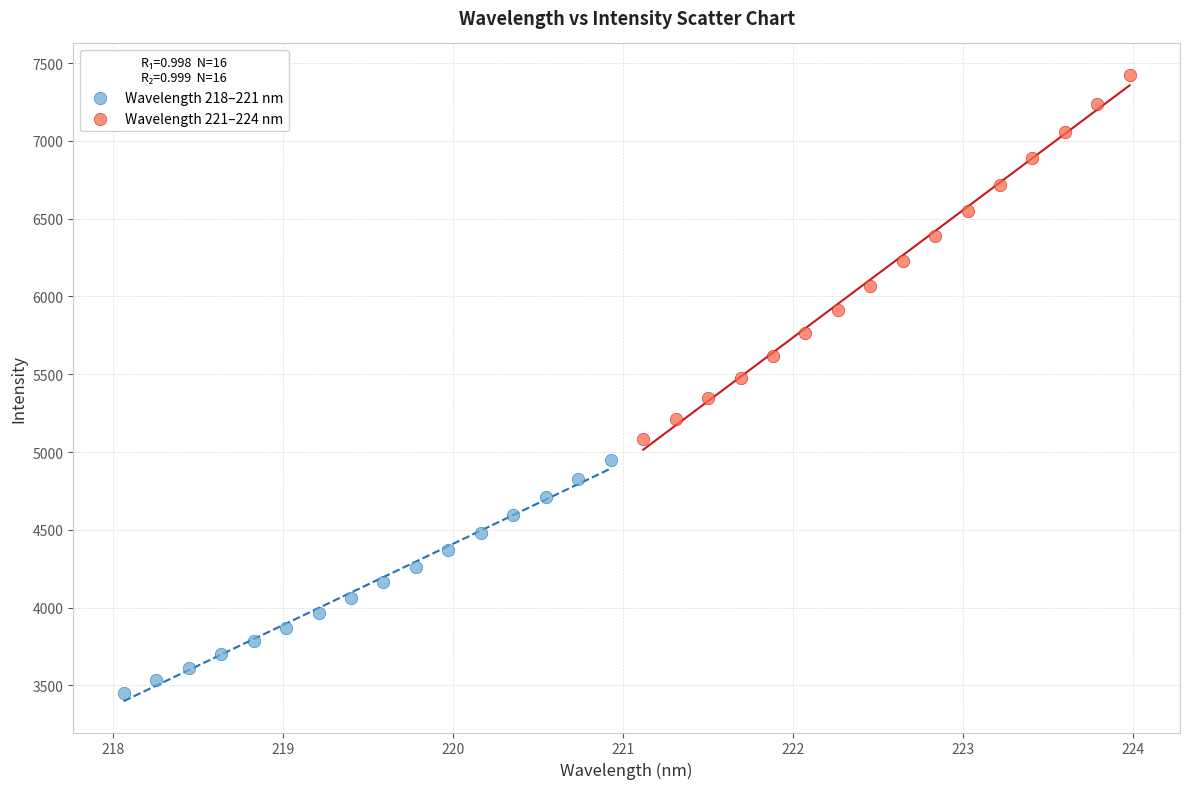

Which series reaches the minimum Y coordinate?

Wavelength 218–221 nm